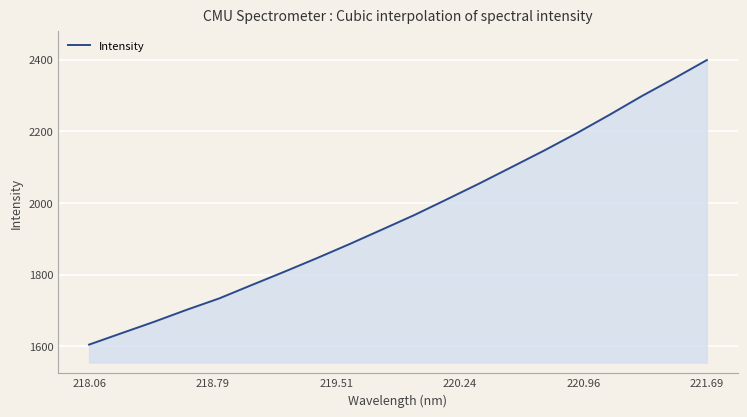

What is the difference between the maximum and minimum values?

793.6